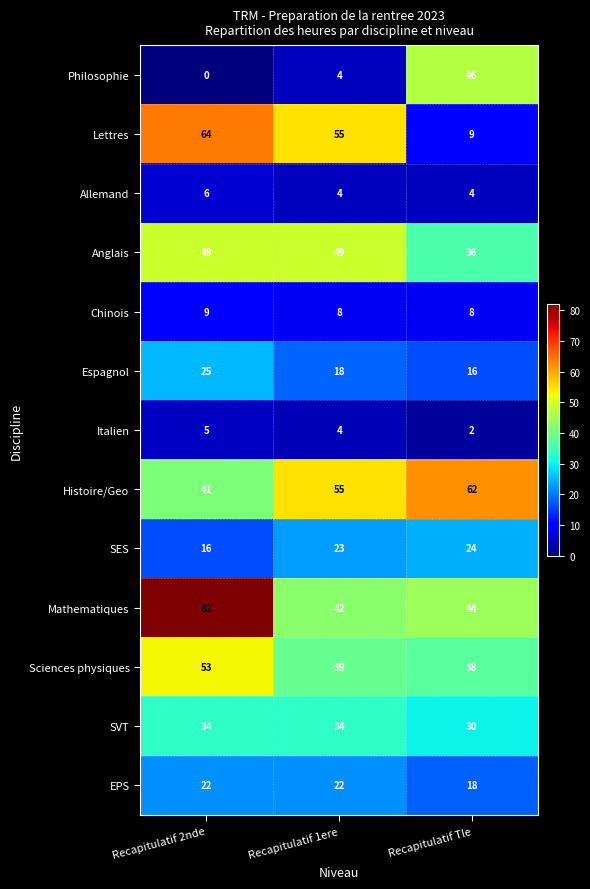

Which series changed the most between Recapitulatif 1ere and Recapitulatif Tle?

Lettres